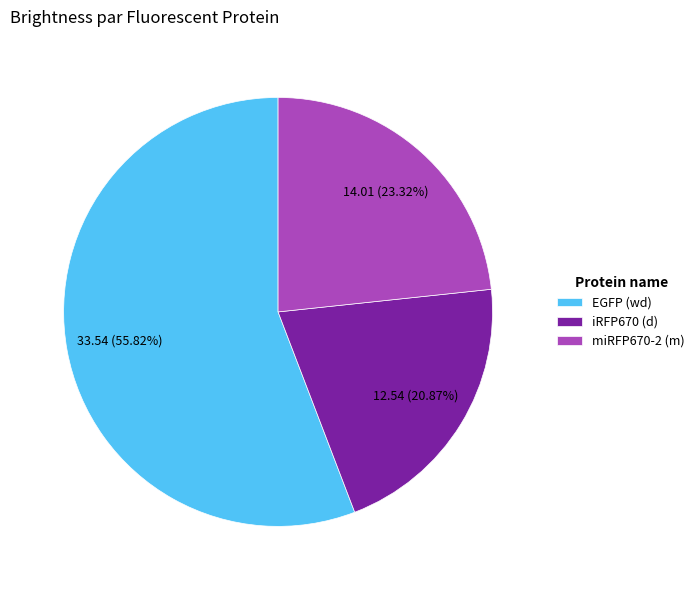

Which has a higher value, EGFP (wd) or iRFP670 (d)?

EGFP (wd)